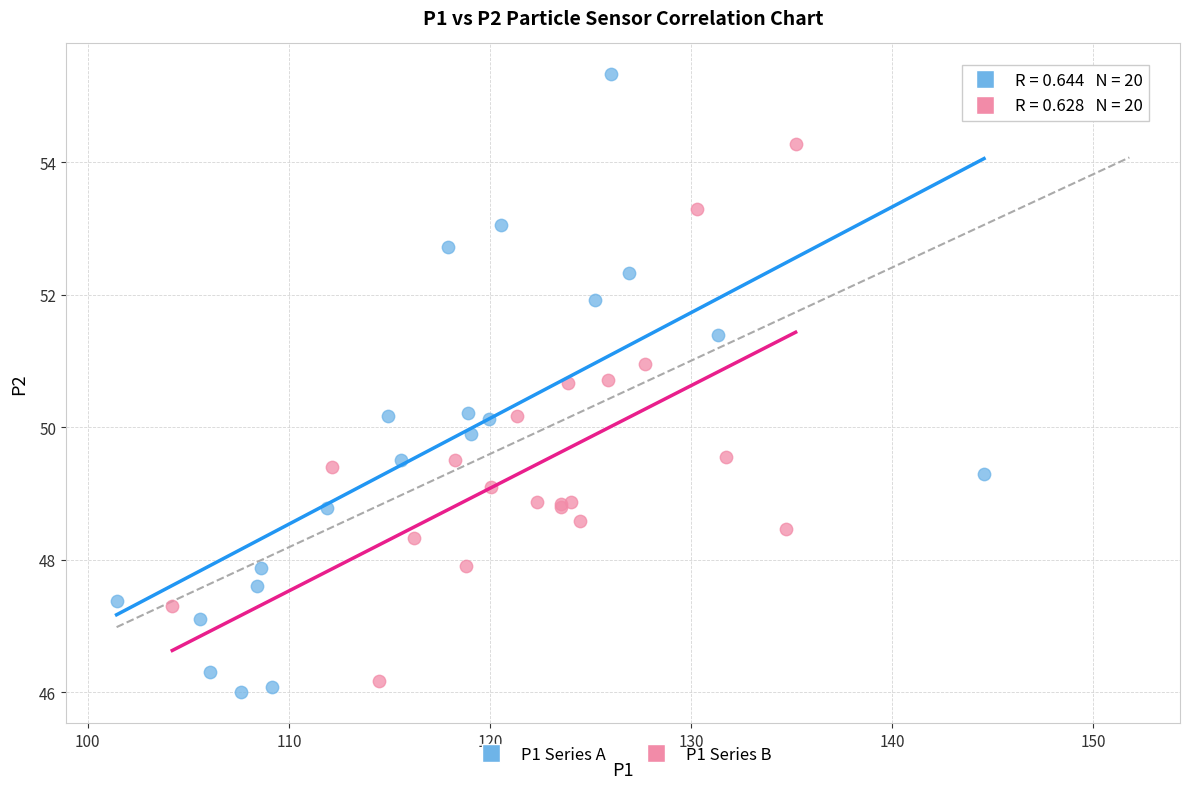

Which series reaches the minimum Y coordinate?

P1 Series A